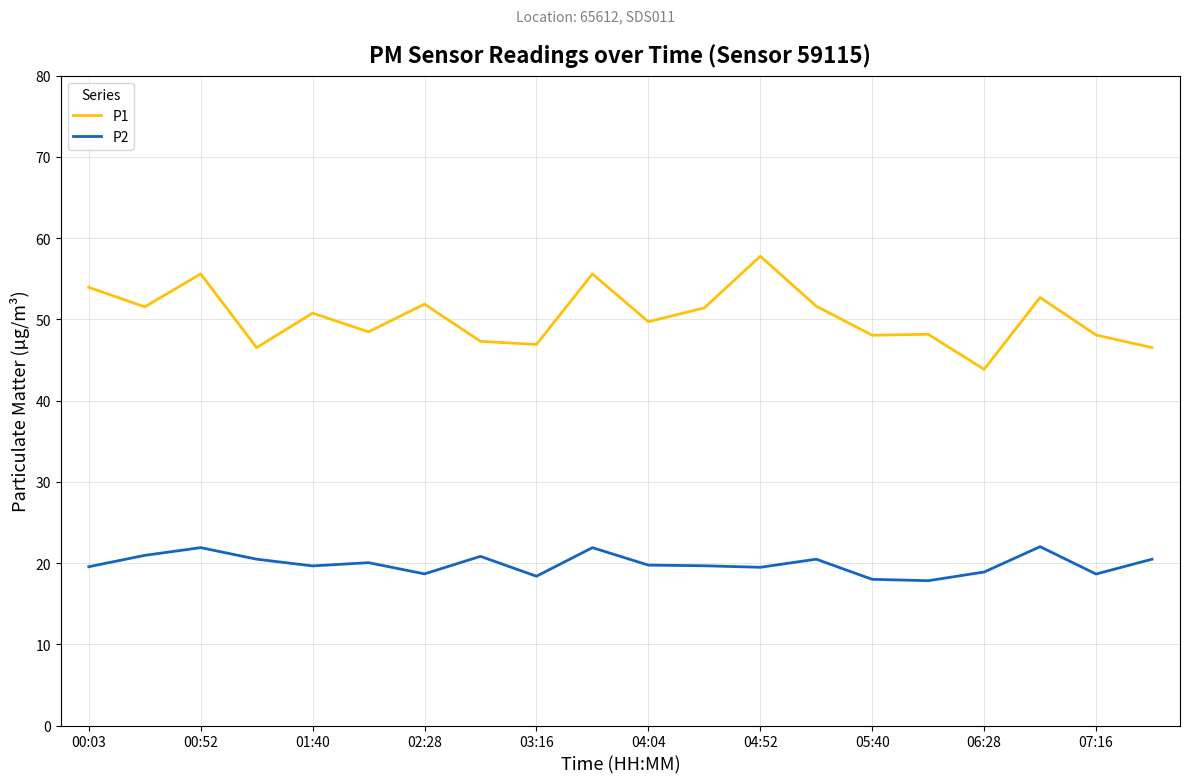

Which series has the largest total across all categories?

P1